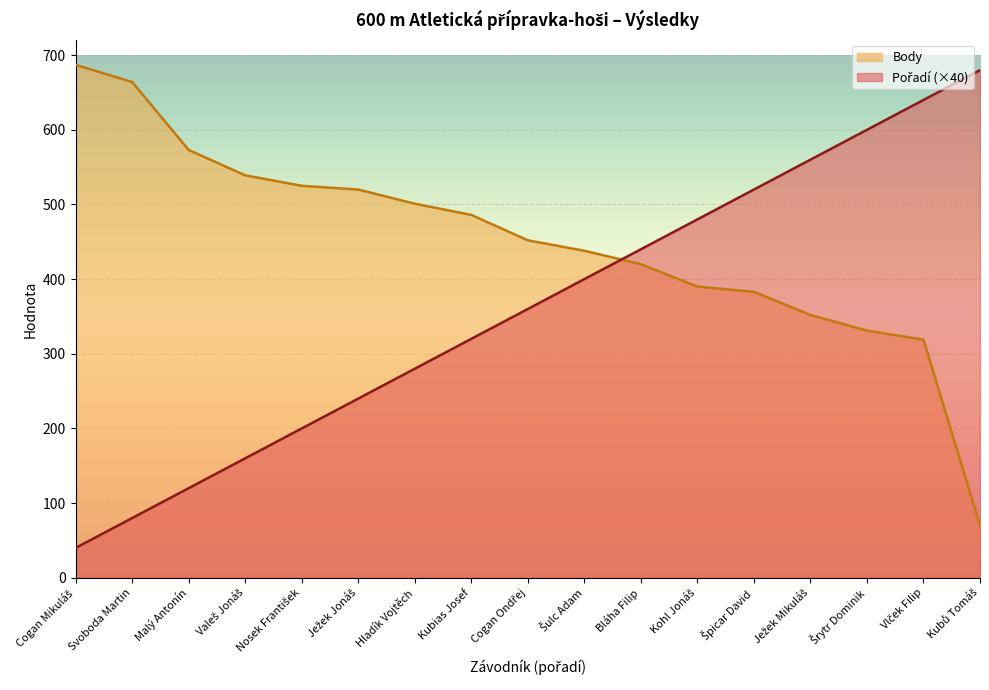

Reading left to right, extract all data points from this chart.

Pořadí: 40	80	120	160	200	240	280	320	360	400	440	480	520	560	600	640	680
Body: 687	664	573	539	525	520	501	486	452	438	420	390	383	352	331	319	70